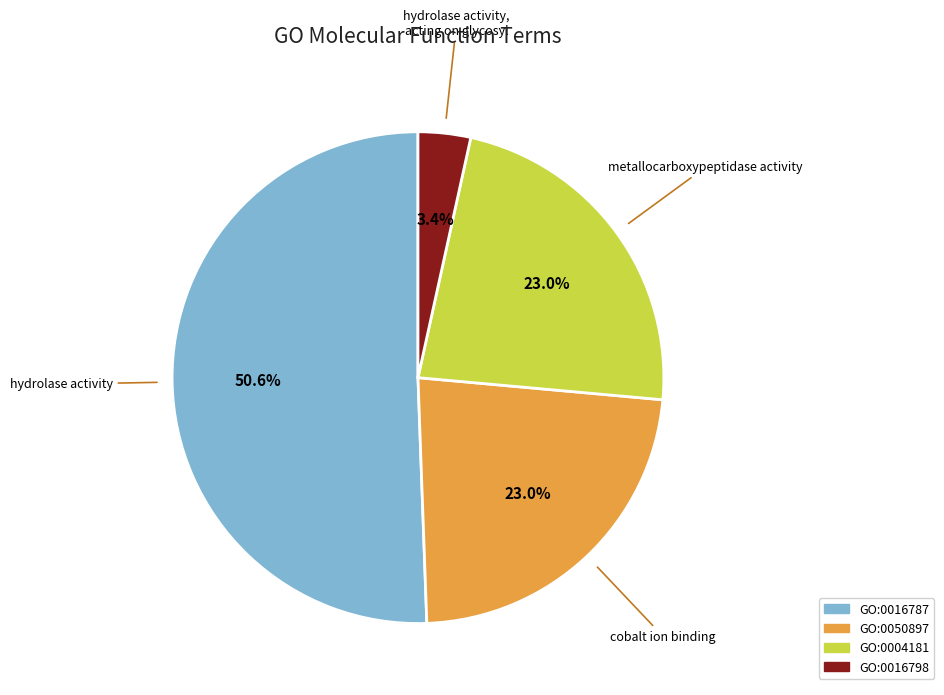

How many segments does this pie chart have?

4